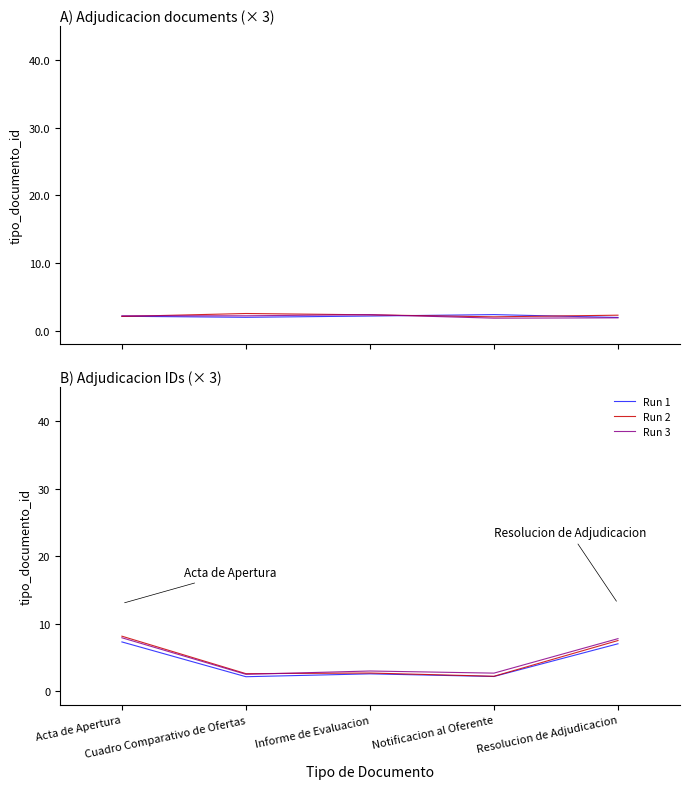

Rank the series by their average value, from highest to lowest.

Run 3, Run 2, Run 1